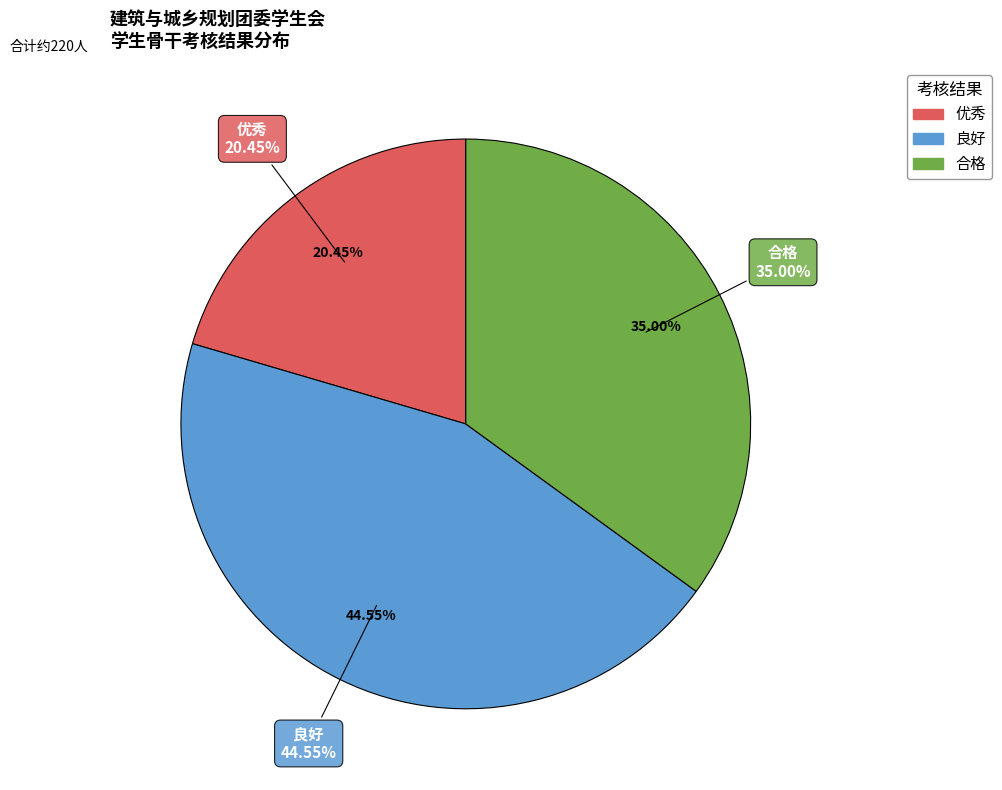

To the nearest percent, what percentage of the pie is 合格?

35%